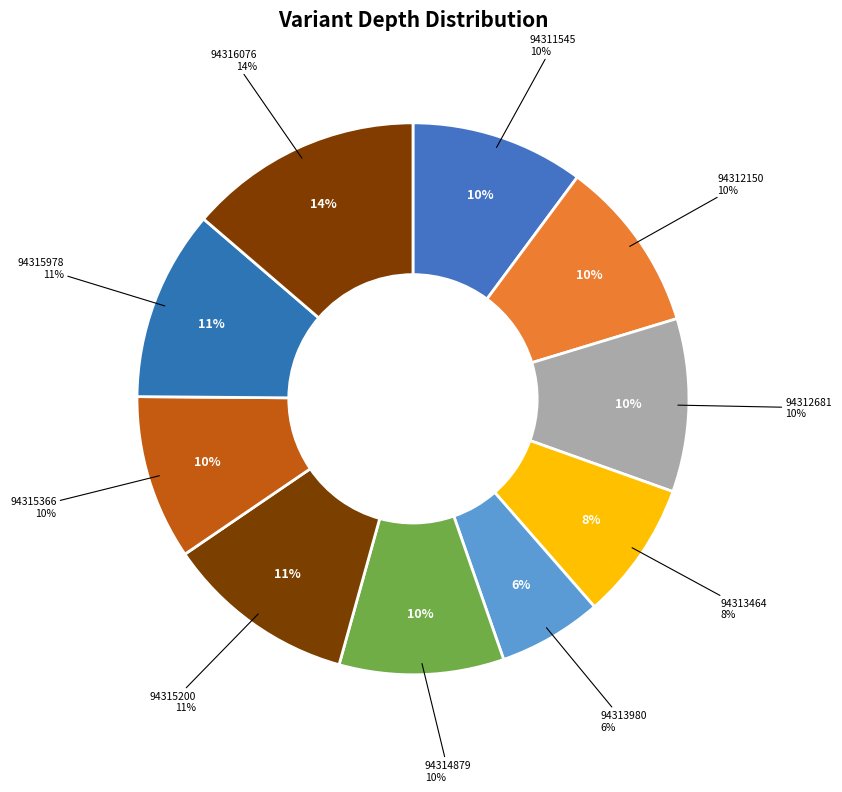

To the nearest percent, what percentage of the pie is 94315200?

11%